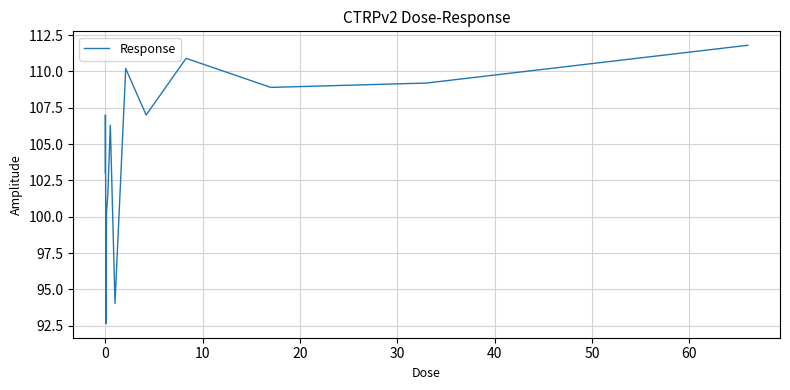

Is this an area chart (filled region under the line)?

No